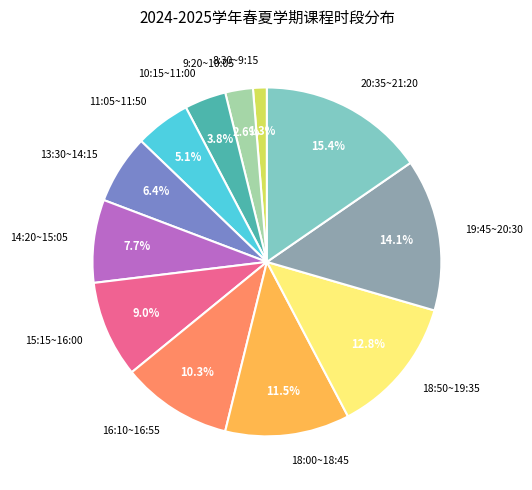

Does any single category account for the majority?

No